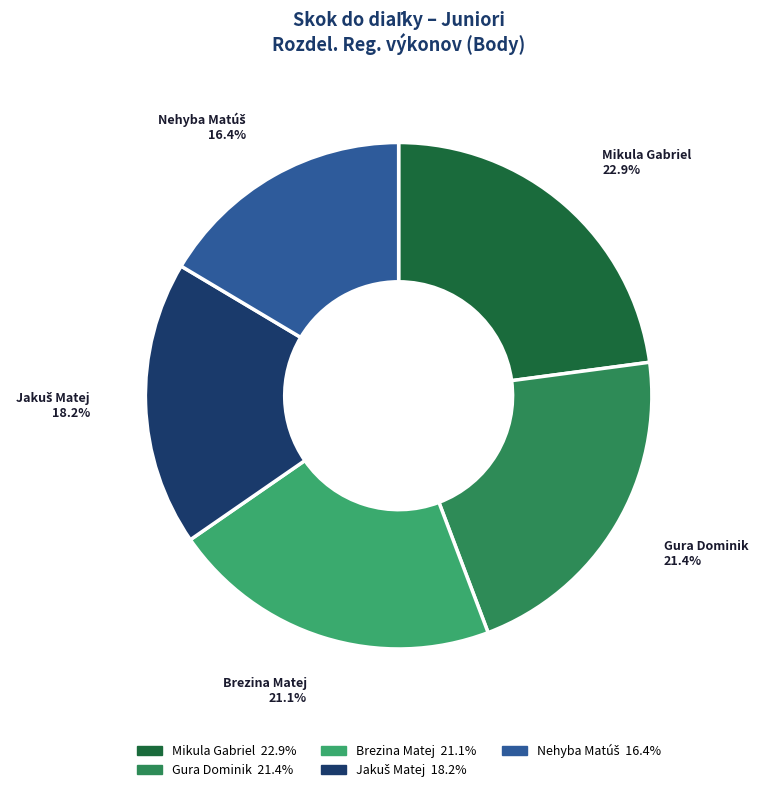

To the nearest percent, what portion does Mikula Gabriel represent?

23%